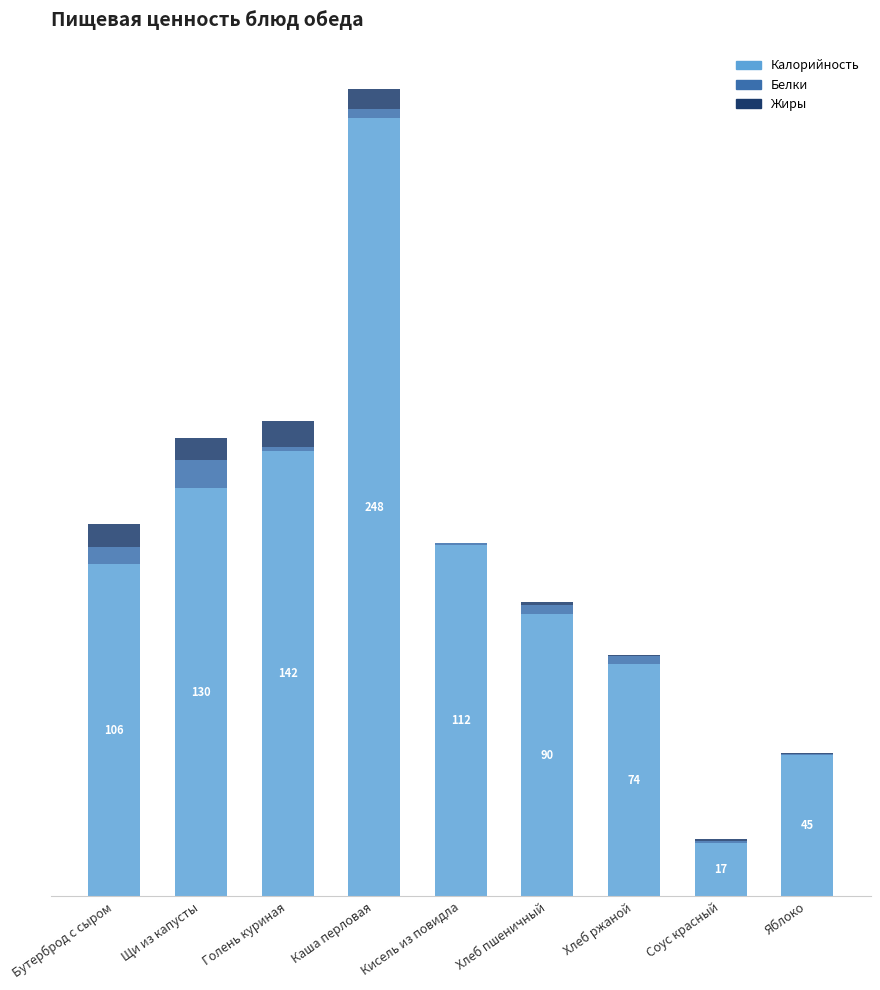

What are all the series names shown in the legend?

Калорийность, Белки, Жиры